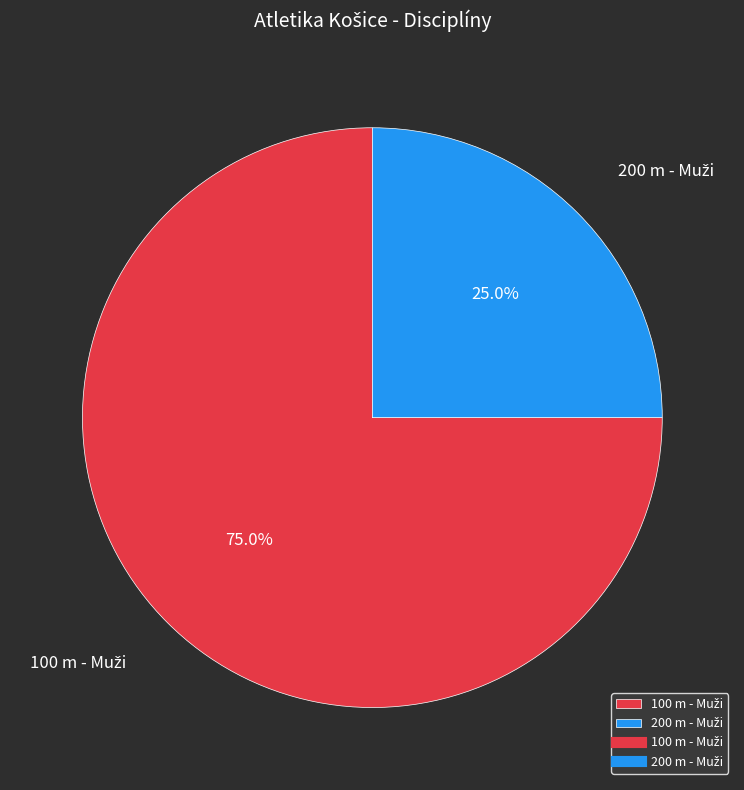

Is there any slice that represents more than half of the pie?

Yes